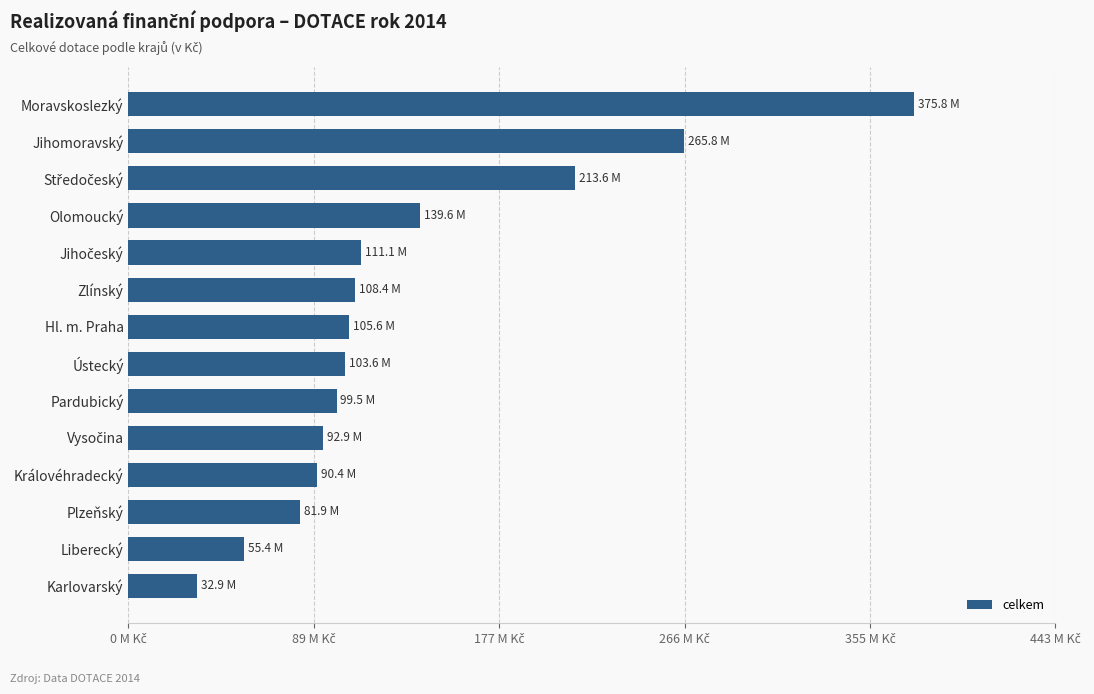

How many data points are less than 105557547?

7